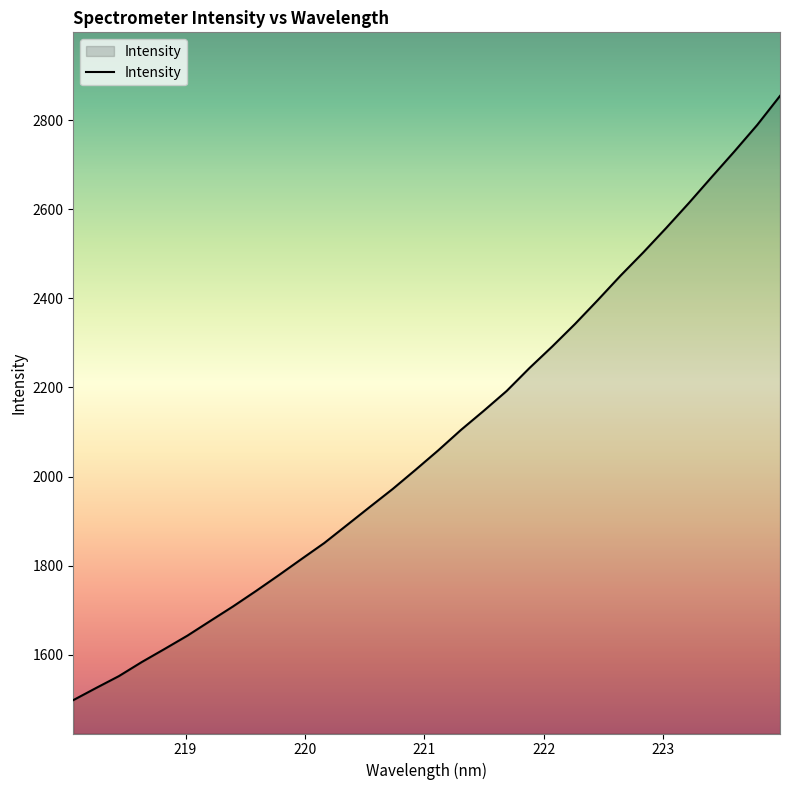

What is the greatest value displayed?

2854.5